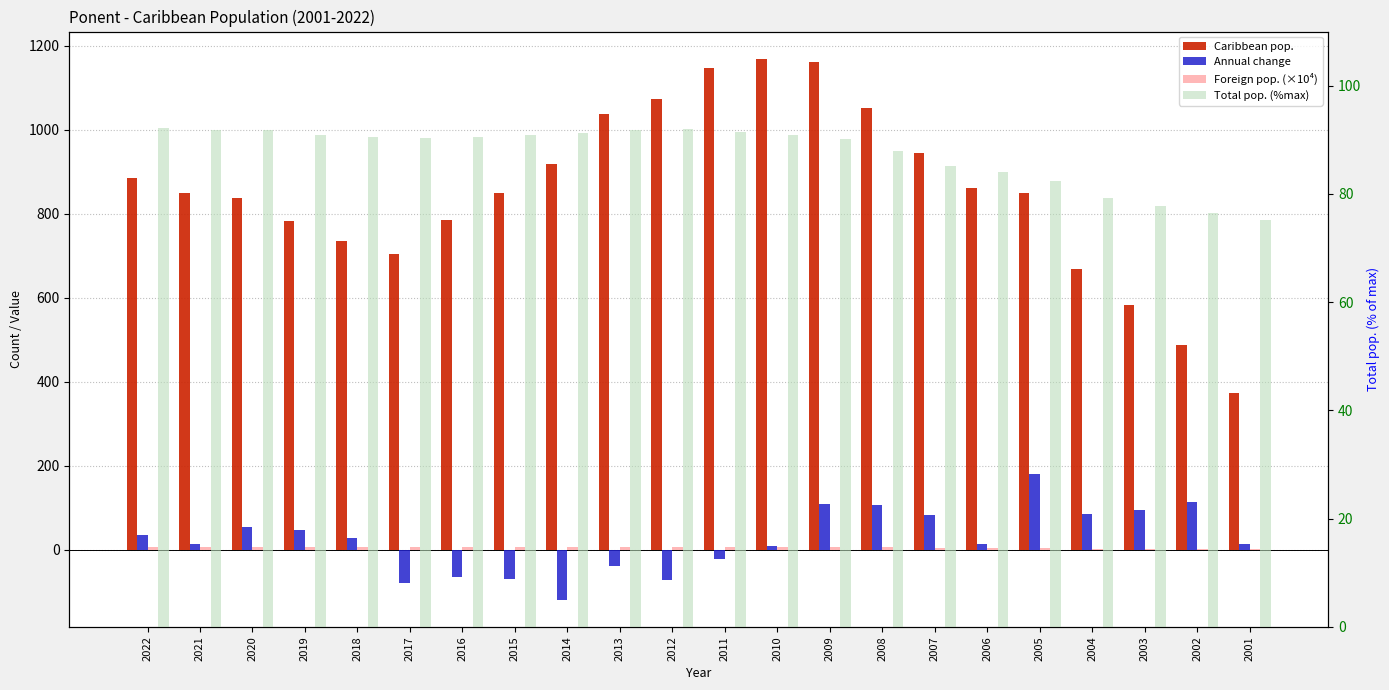

How many bars are there in total?

88